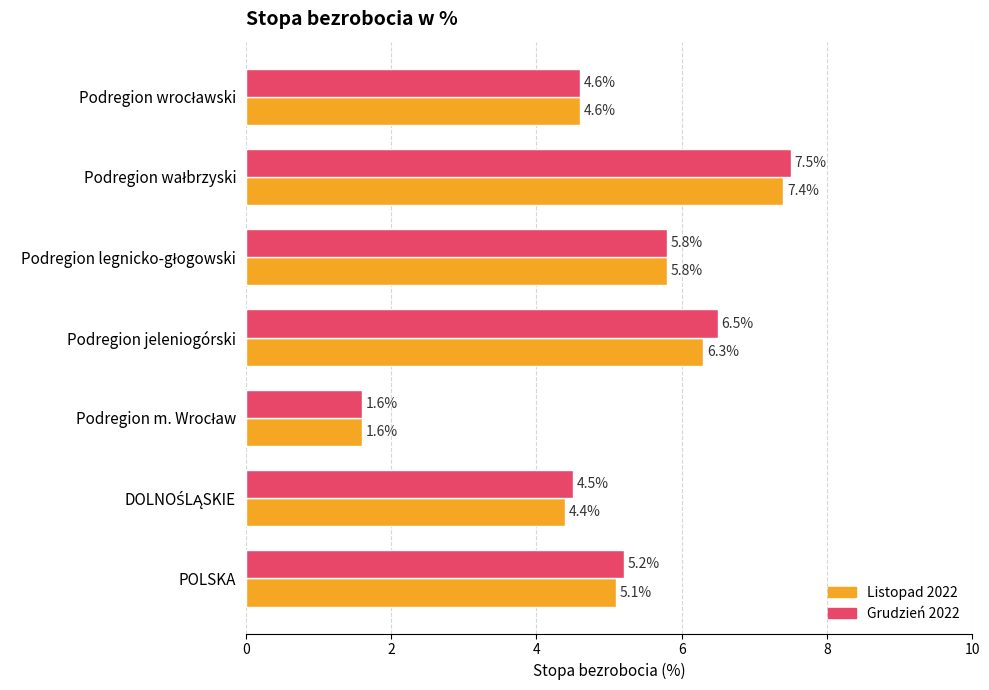

What is the total value across all series at Podregion jeleniogórski?

12.8